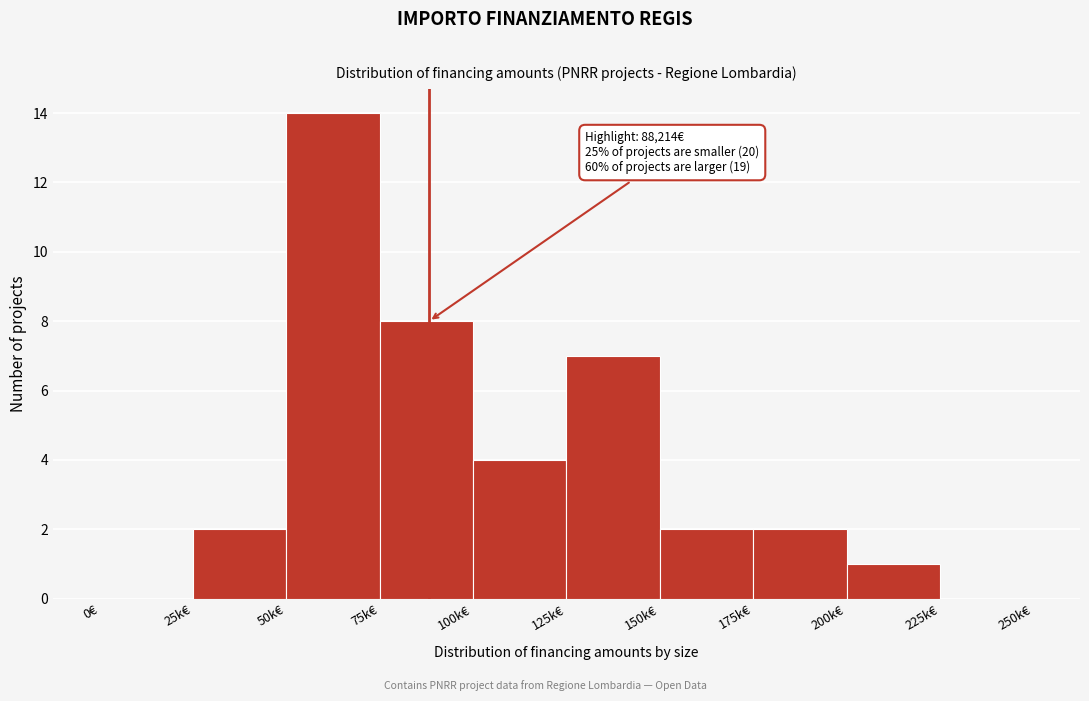

Reading left to right, transcribe all the data shown in this chart.

0€=0	25k€=2	50k€=14	75k€=8	100k€=4	125k€=7	150k€=2	175k€=2	200k€=1	225k€=0